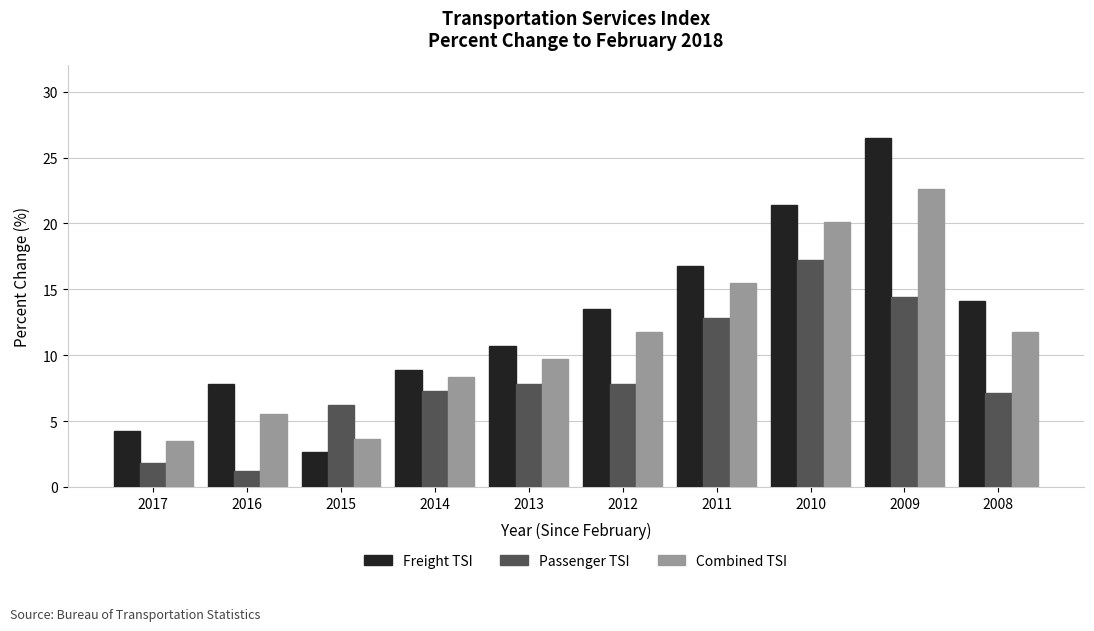

What is the value of the Passenger TSI bar at the 2nd from the left?

1.2